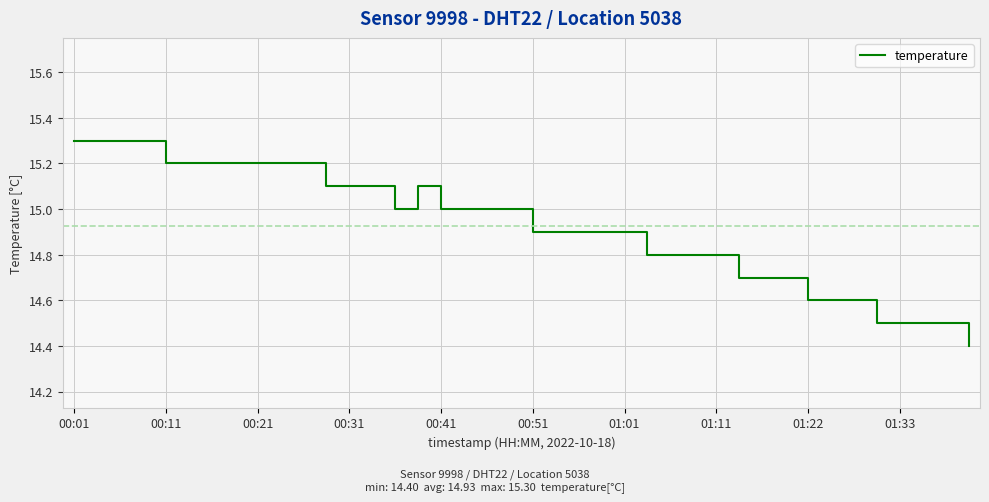

What is the maximum value shown in the chart?

15.3